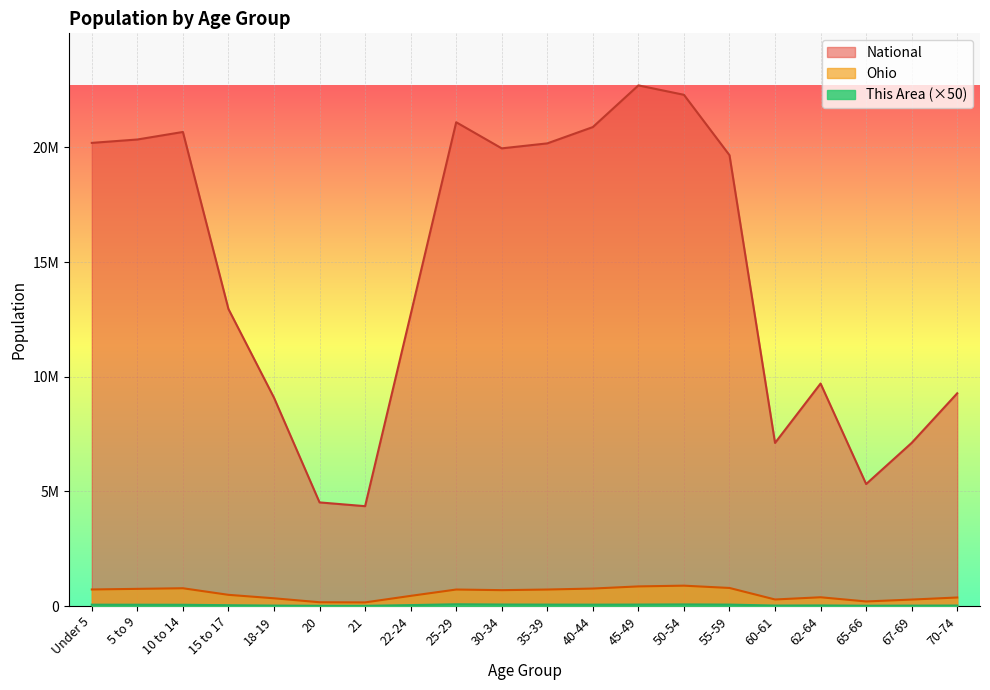

What is the spread (max minus min) of values at 60-61?

7093777